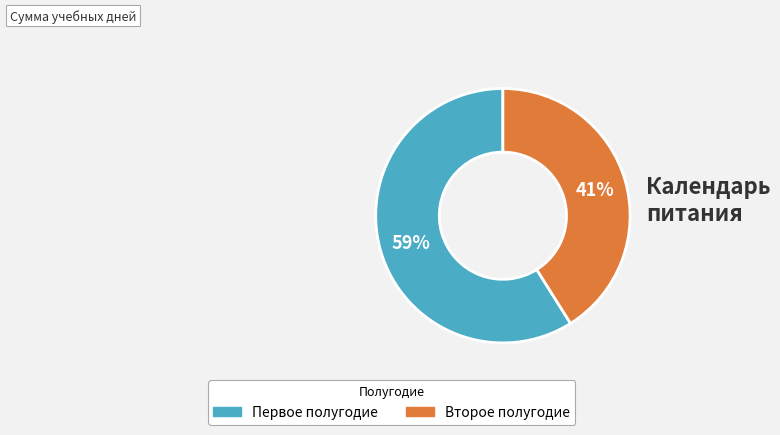

Is there any slice that represents more than half of the pie?

Yes